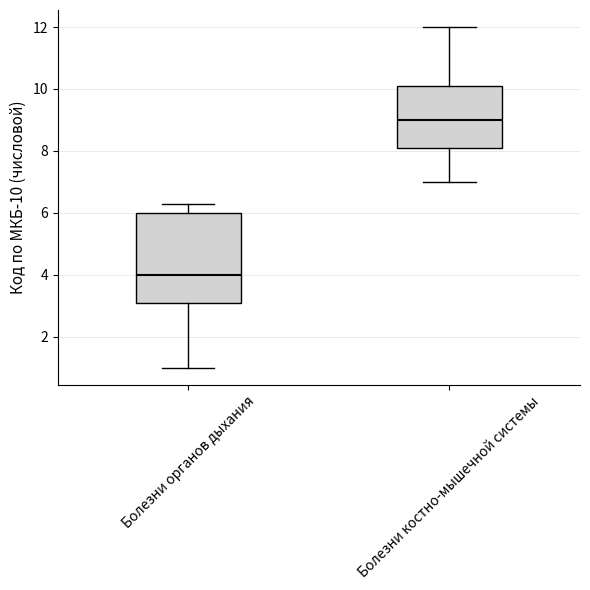

Reading left to right, transcribe this box plot: for each box, give where its median line is, the range the box spans, and where its two whiskers end, as read against the y-axis. The values are not printed on the chart, so give them approximately, as read against the axis.

Болезни органов дыхания: median 4.0, box 3.2 to 6.0, whiskers 1.0 to 6.4
Болезни костно-мышечной системы: median 9.0, box 8.2 to 10.2, whiskers 7.0 to 12.0